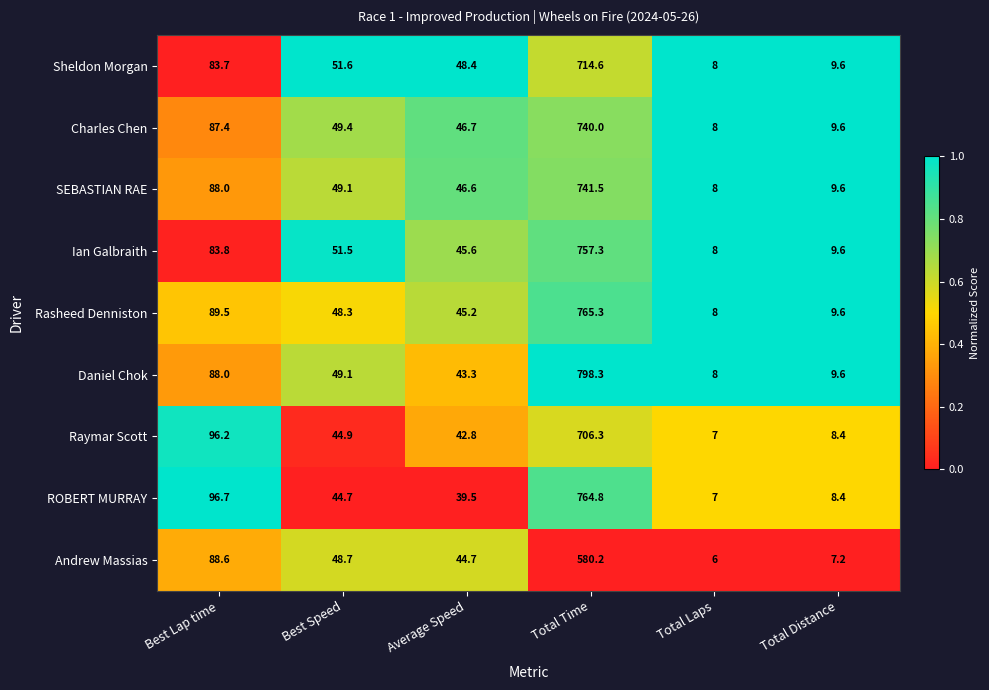

At which category does the chart reach its peak across all series?

Total Time